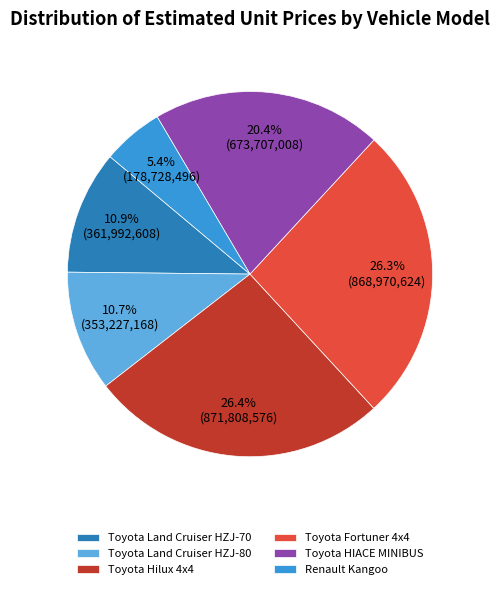

Which slice is the smallest?

Renault Kangoo